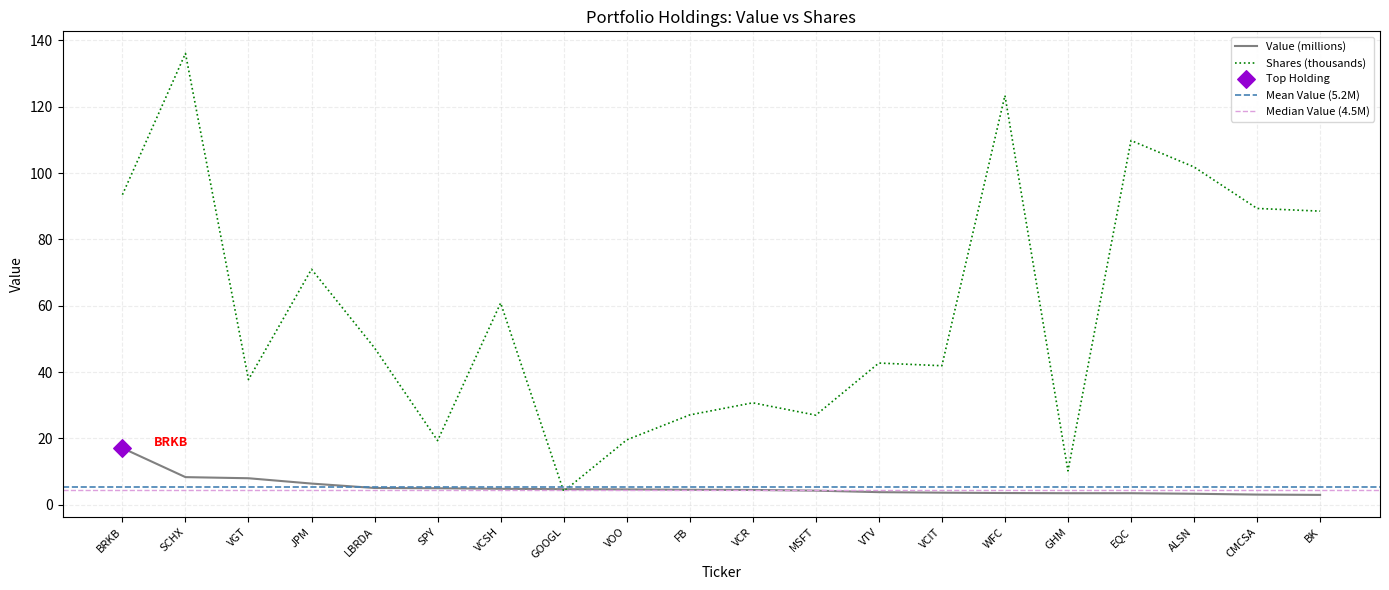

Which series has the largest total across all categories?

Shares or principal amount